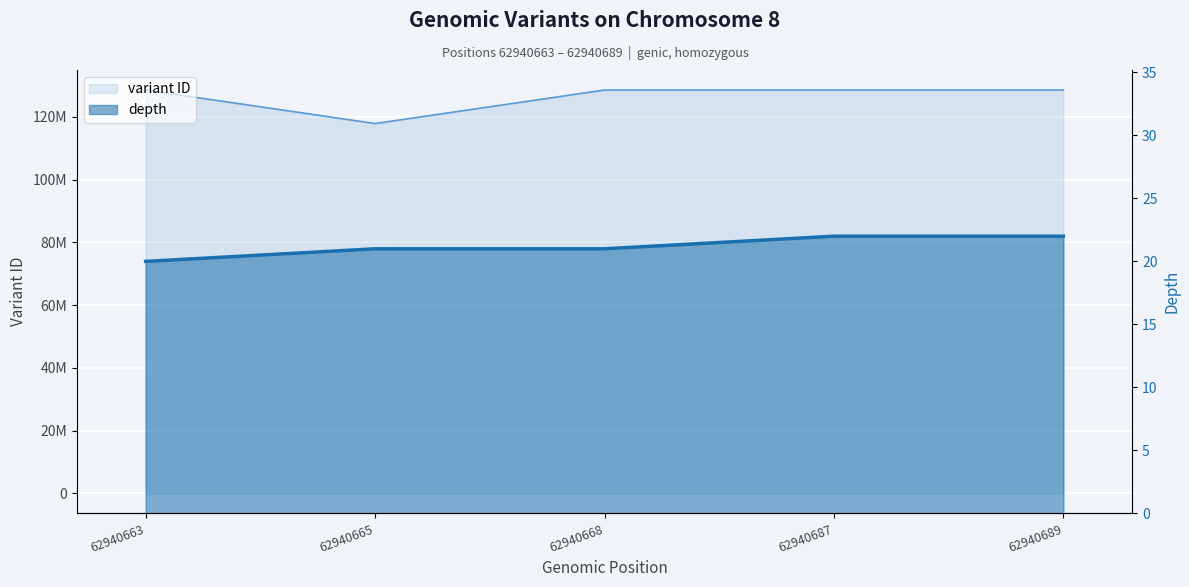

List the series in order of their overall mean, lowest first.

depth, variant ID